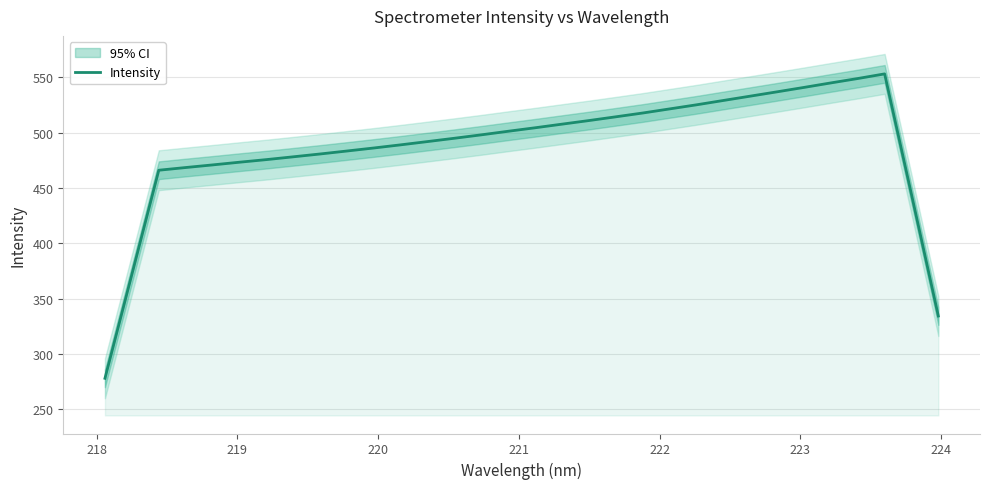

How many distinct data groups are displayed?

1